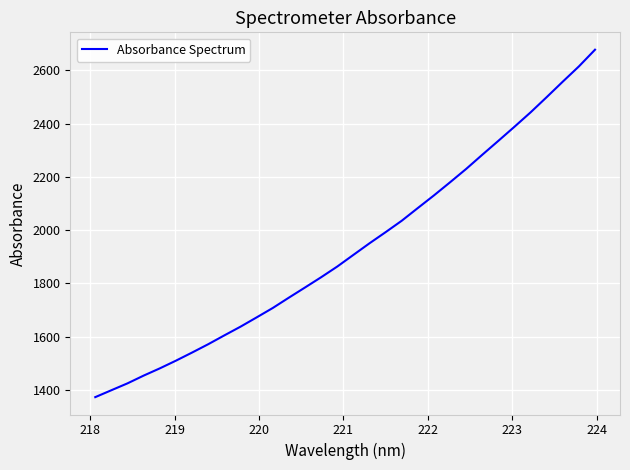

What is the difference between the maximum and minimum values?

1305.4